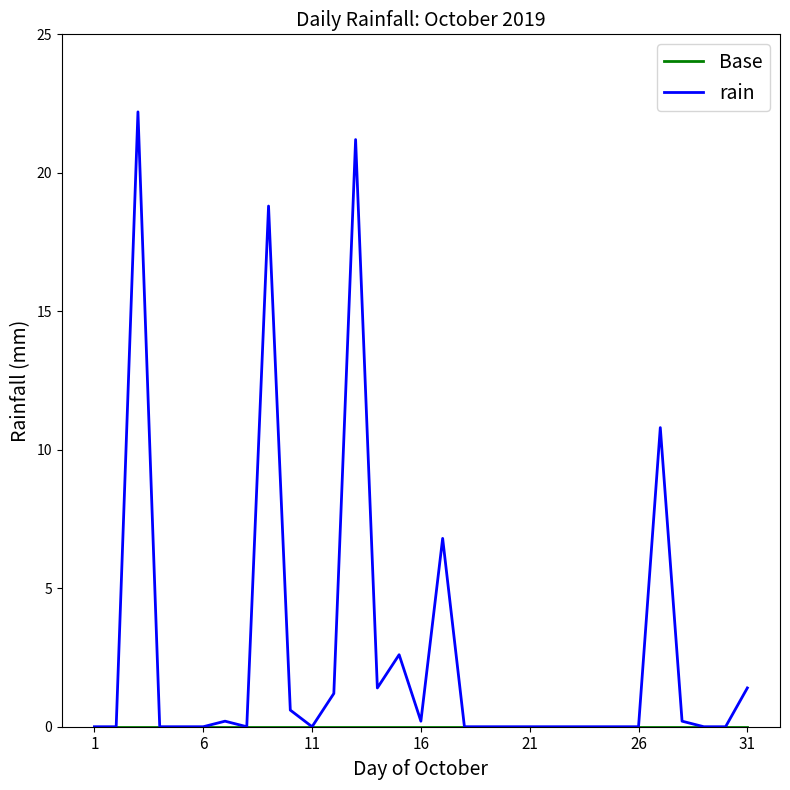

What is the maximum value for rain?

22.2